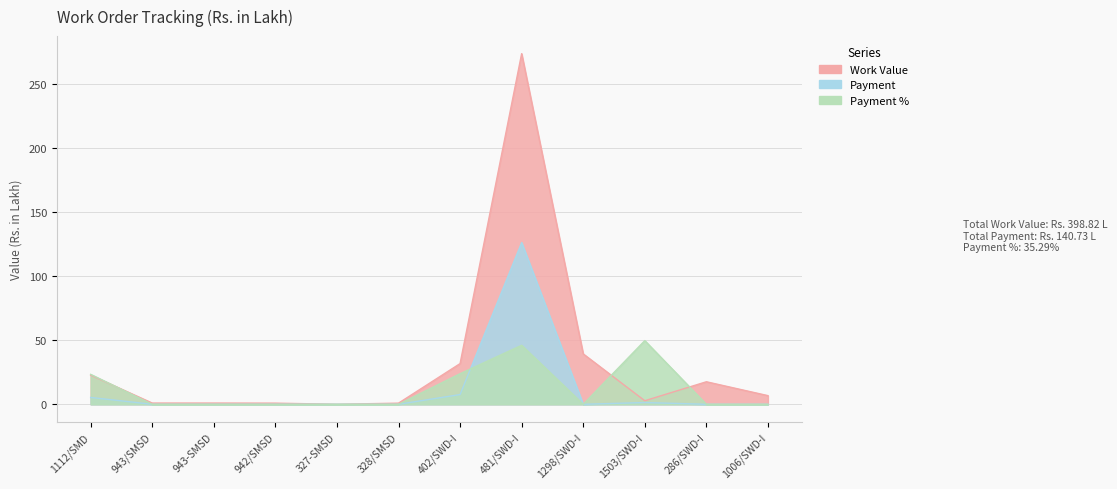

List the labels in order of Payment value, largest first.

481/SWD-I, 402/SWD-I, 1112/SMD, 1503/SWD-I, 943/SMSD, 943-SMSD, 942/SMSD, 327-SMSD, 328/SMSD, 1298/SWD-I, 286/SWD-I, 1006/SWD-I